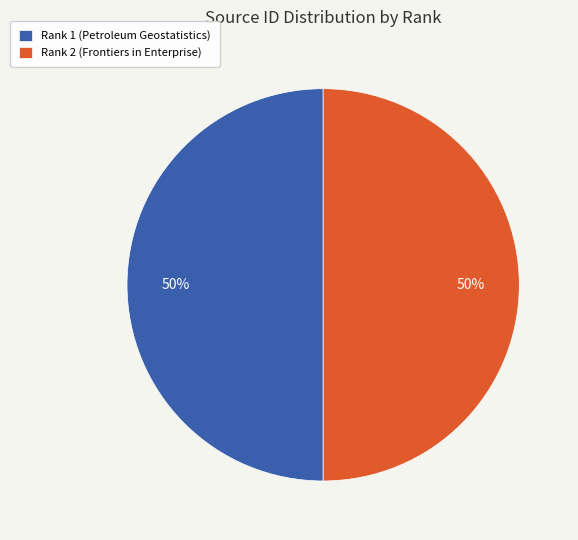

Is it true that Rank 2 (Frontiers in Enterprise) is 50% of the pie?

True